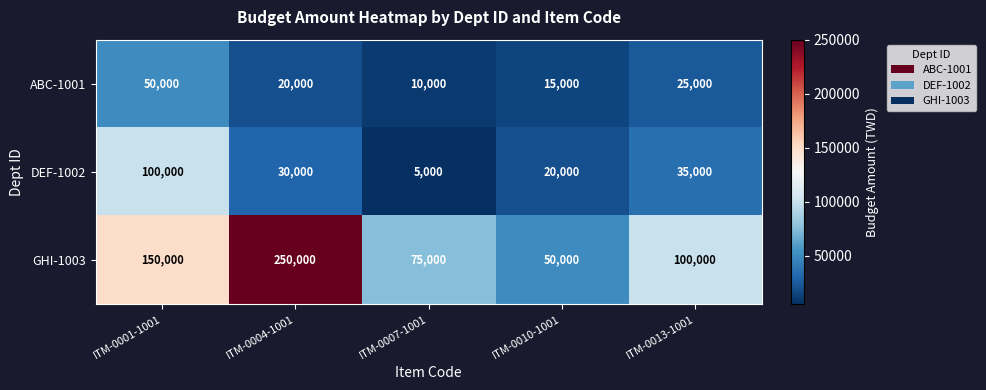

What is the difference between the highest and lowest values at ITM-0004-1001?

230000